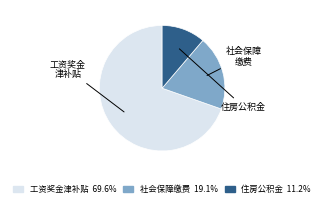

Does any single category account for the majority?

Yes